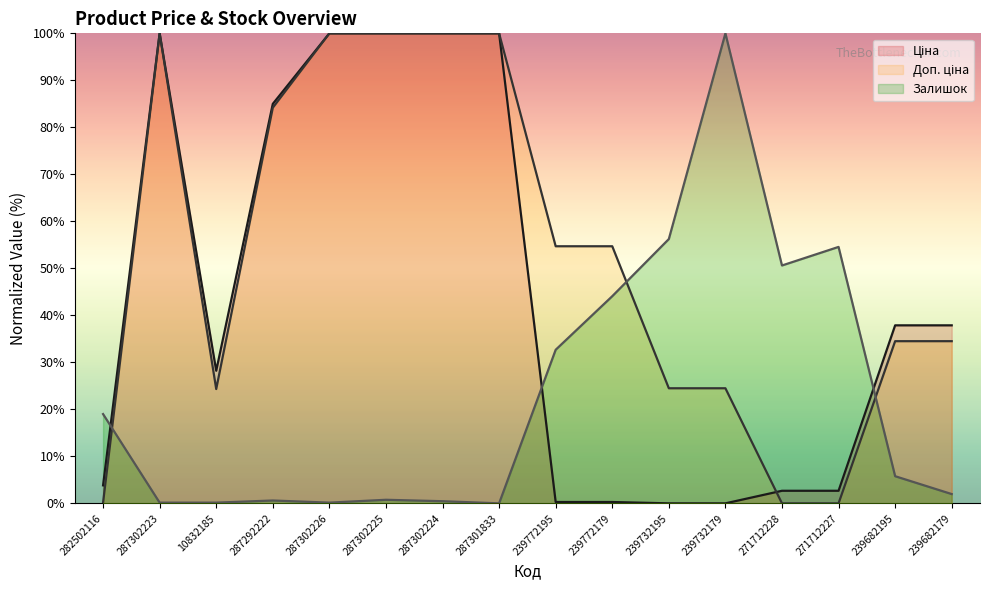

What is the greatest value displayed?

100.0